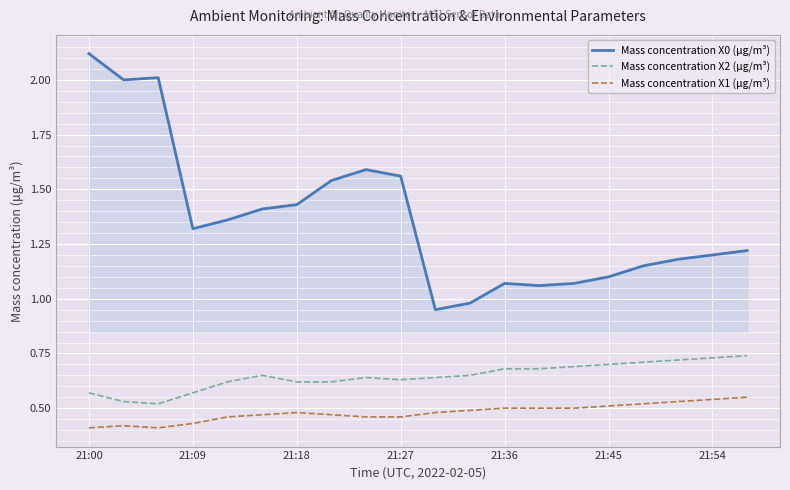

List the series in order of their overall mean, lowest first.

Mass concentration X1 (μg/m³), Mass concentration X2 (μg/m³), Mass concentration X0 (μg/m³)